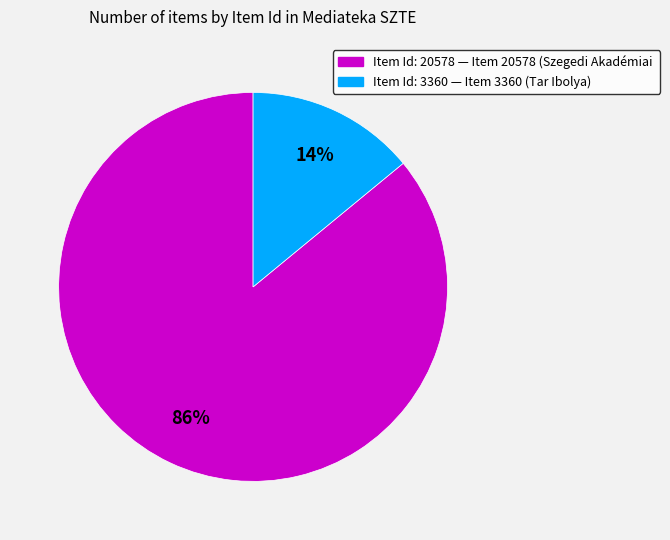

Is there any slice that represents more than half of the pie?

Yes